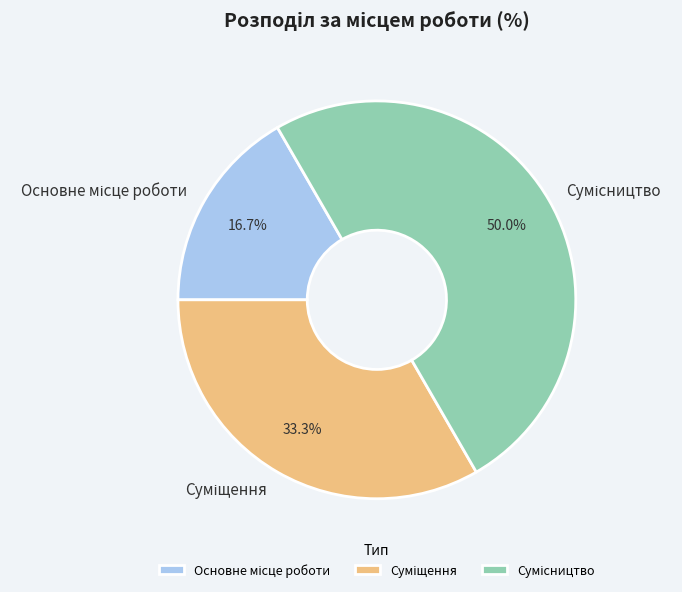

Which slice is the largest?

Сумісництво